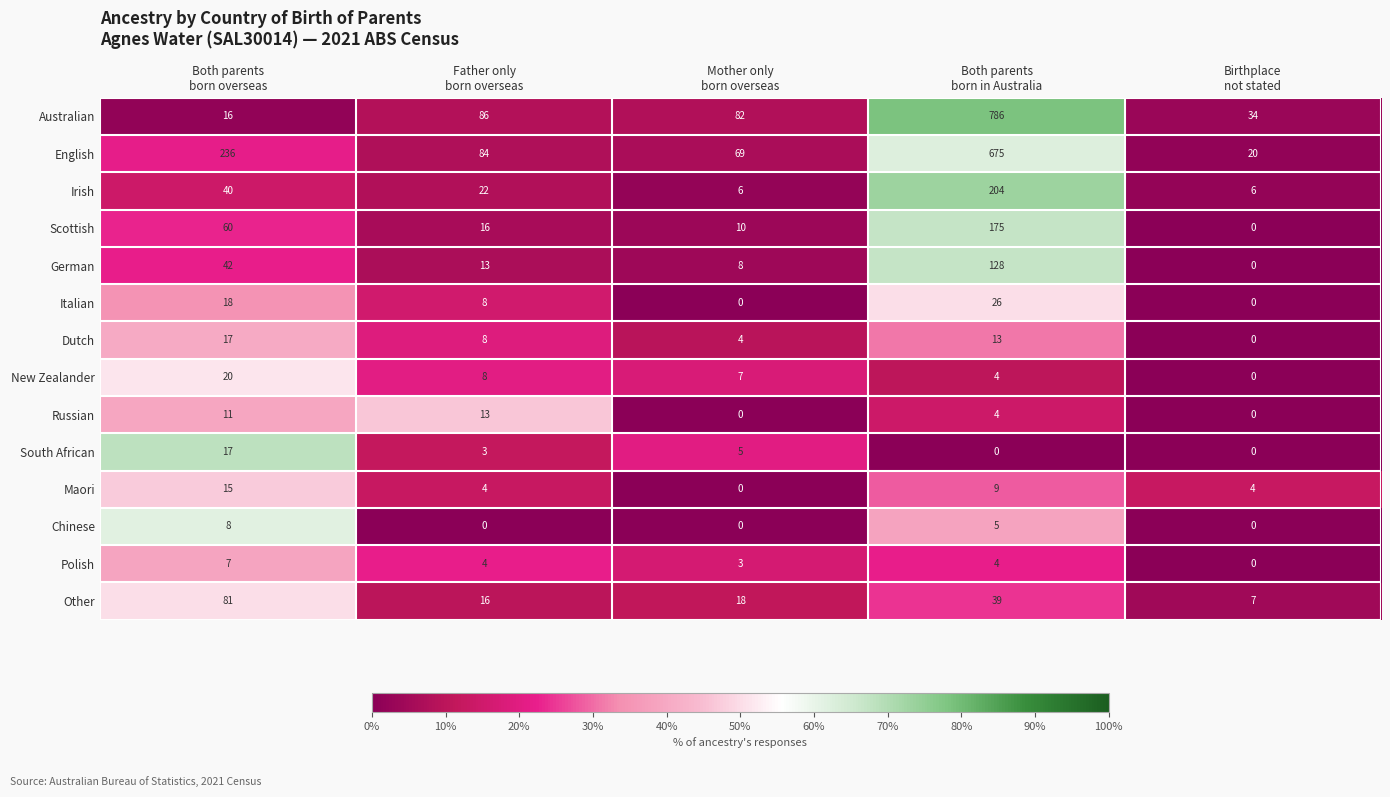

Which series has the widest spread of values?

Australian